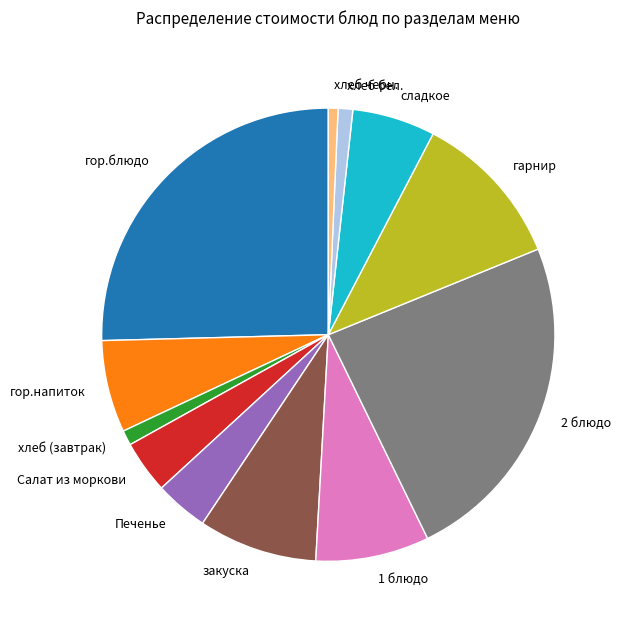

Which category has the biggest portion of the pie?

гор.блюдо